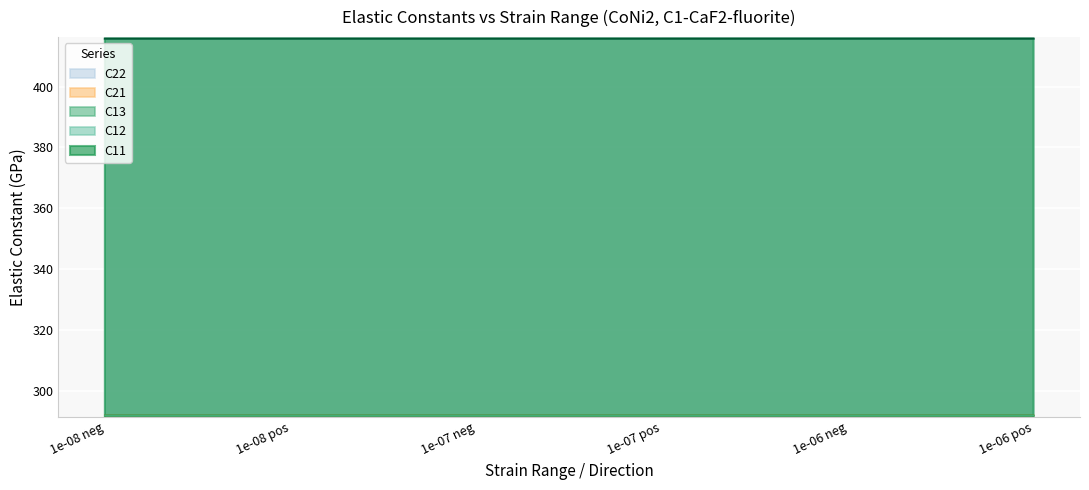

How many data points does each series have?

6